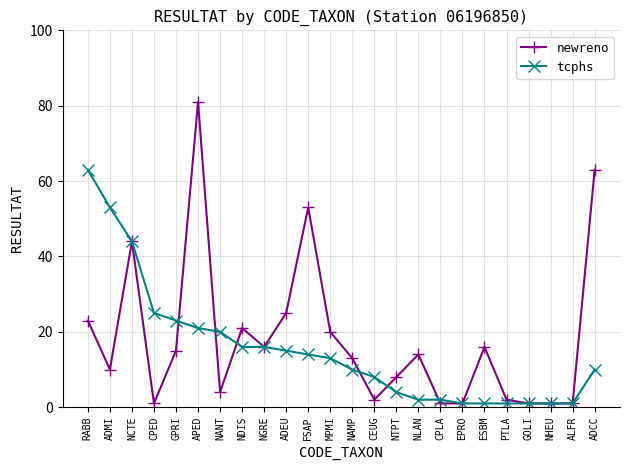

What is the average value of the newreno series?

18